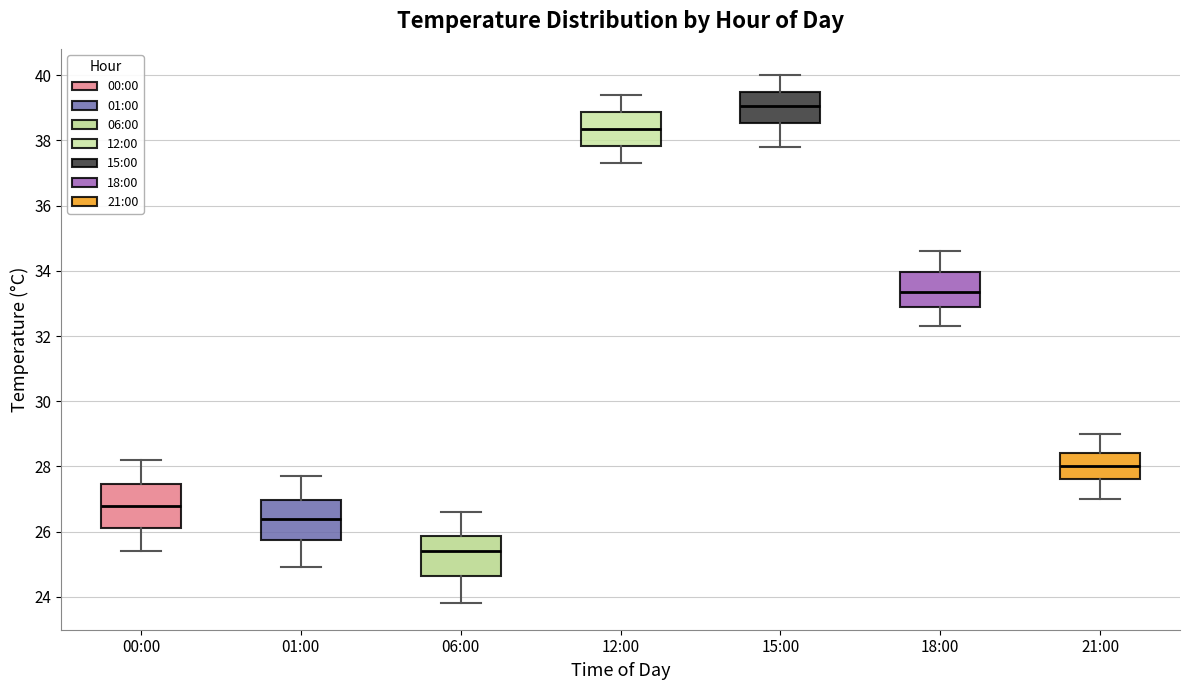

Reading left to right, transcribe this box plot: for each box, give where its median line is, the range the box spans, and where its two whiskers end, as read against the y-axis. The values are not printed on the chart, so give them approximately, as read against the axis.

00:00: median 26.8, box 26.2 to 27.4, whiskers 25.4 to 28.2
01:00: median 26.4, box 25.8 to 27.0, whiskers 25.0 to 27.8
06:00: median 25.4, box 24.6 to 25.8, whiskers 23.8 to 26.6
12:00: median 38.4, box 37.8 to 38.8, whiskers 37.4 to 39.4
15:00: median 39.0, box 38.6 to 39.6, whiskers 37.8 to 40.0
18:00: median 33.4, box 33.0 to 34.0, whiskers 32.4 to 34.6
21:00: median 28.0, box 27.6 to 28.4, whiskers 27.0 to 29.0